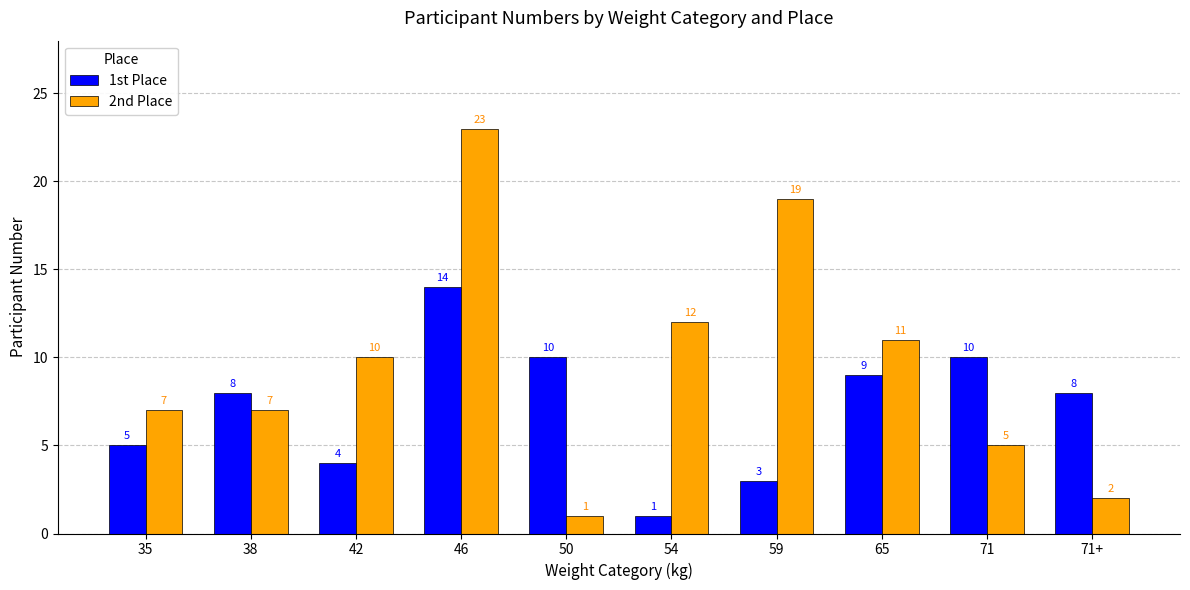

What is the label of the 9th bar from the left?

71